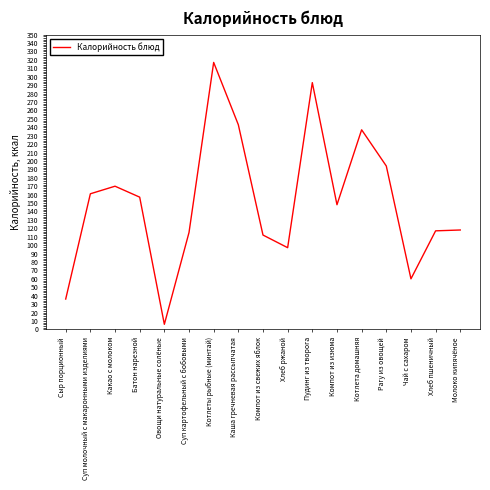

The chart shows a value of 278 at Какао с молоком. True or false?

False